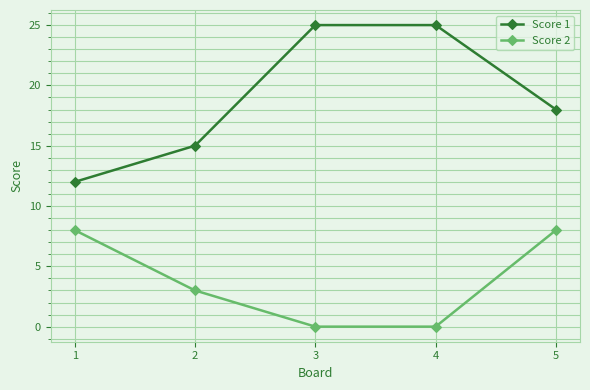

Where does the Score 1 series first go above 18?

3